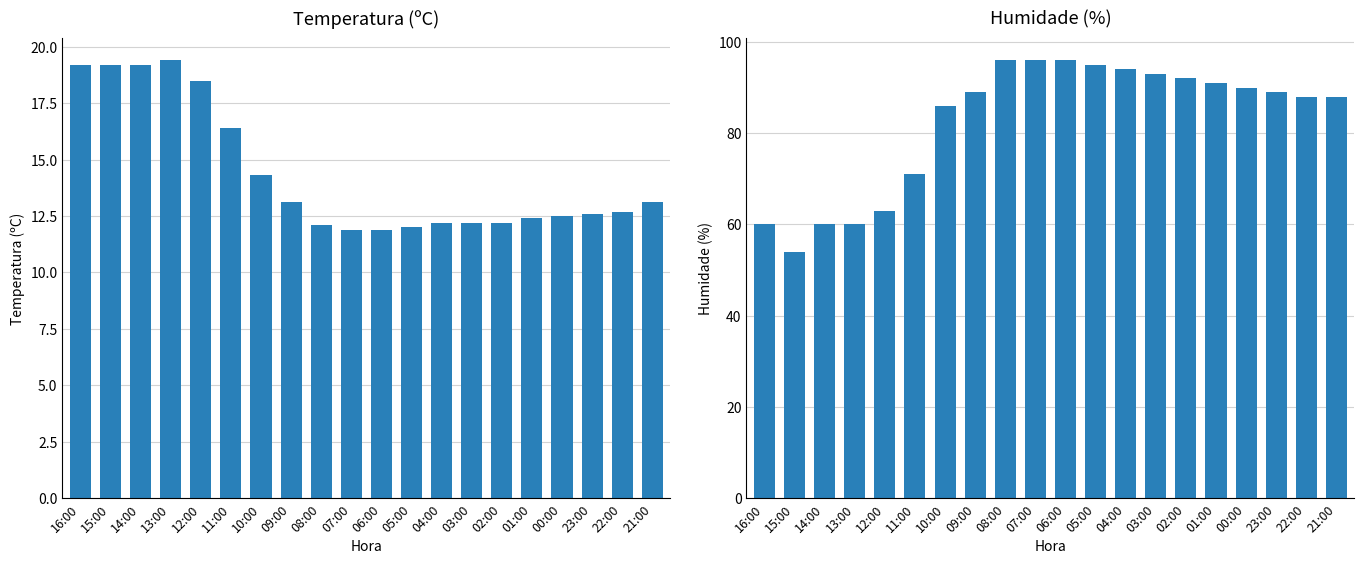

Which series changed the most between 12:00 and 05:00?

Humidade (%)